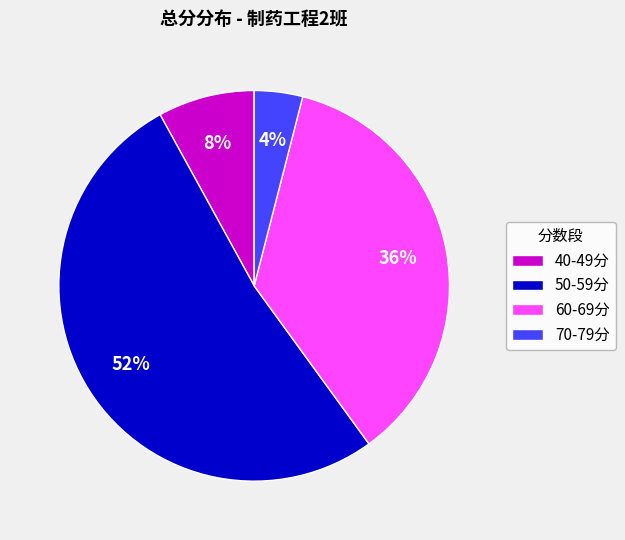

Combined, do 50-59分 and 60-69分 account for over 50%?

Yes